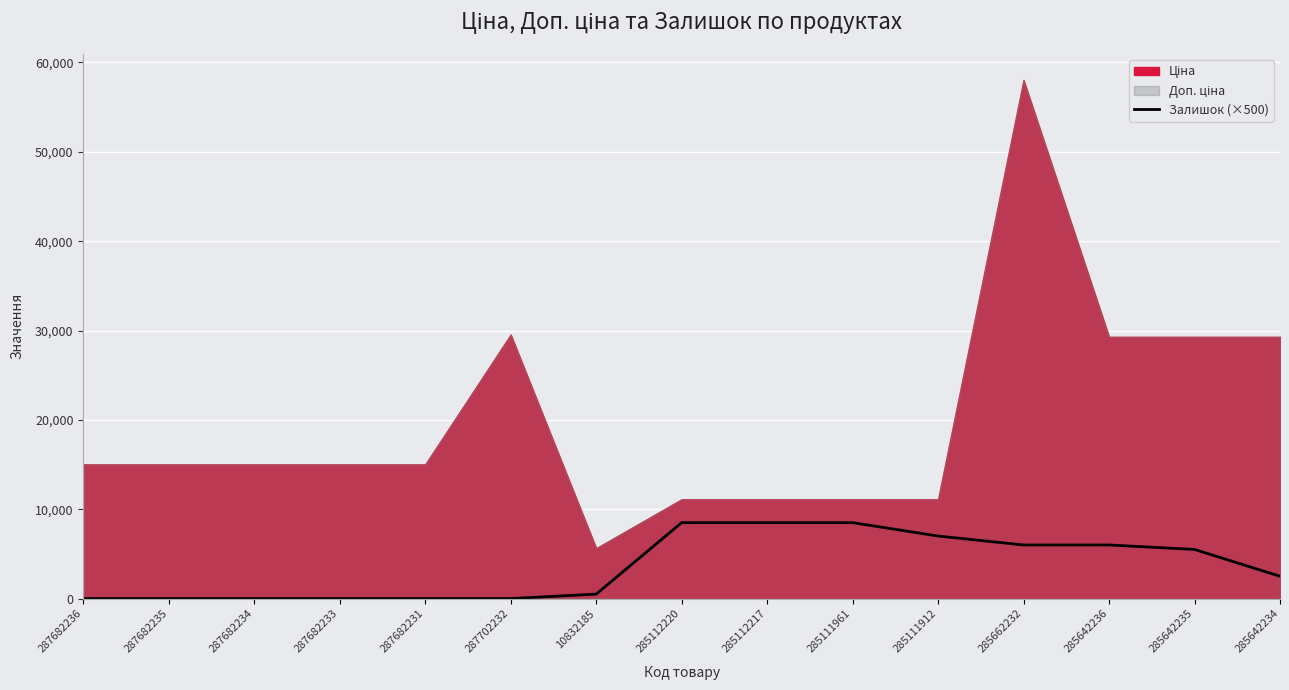

What position from the right is 285642234?

1